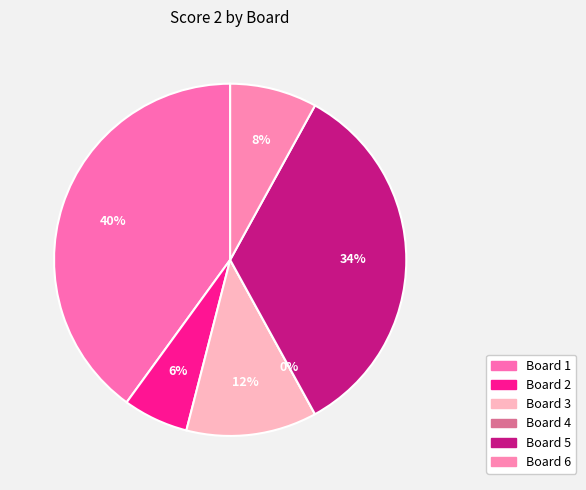

What is the smallest slice in the pie chart?

Board 4